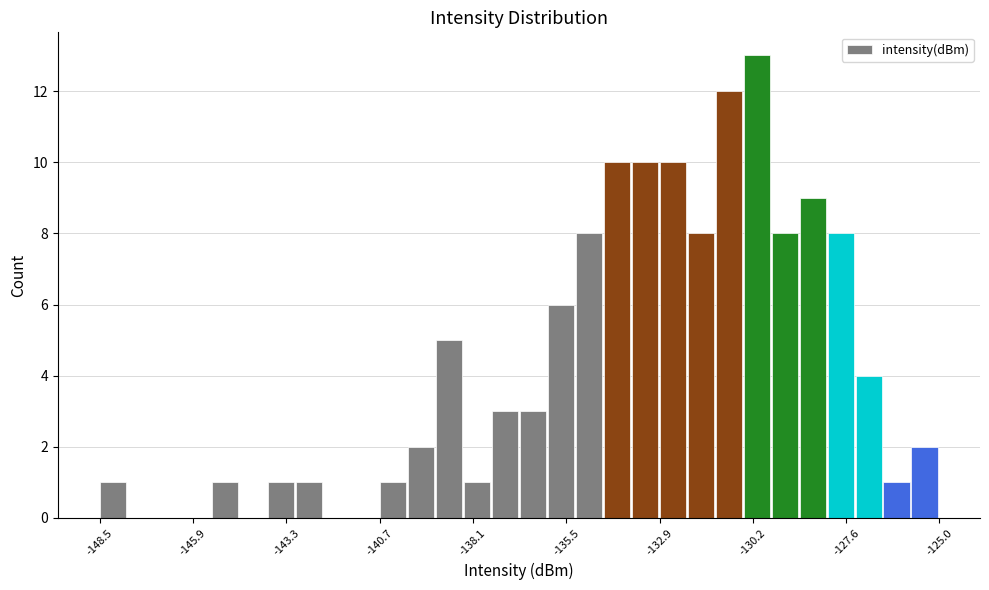

Read against the x-axis, roughly where is the centre of the tallest bar?

-130.0